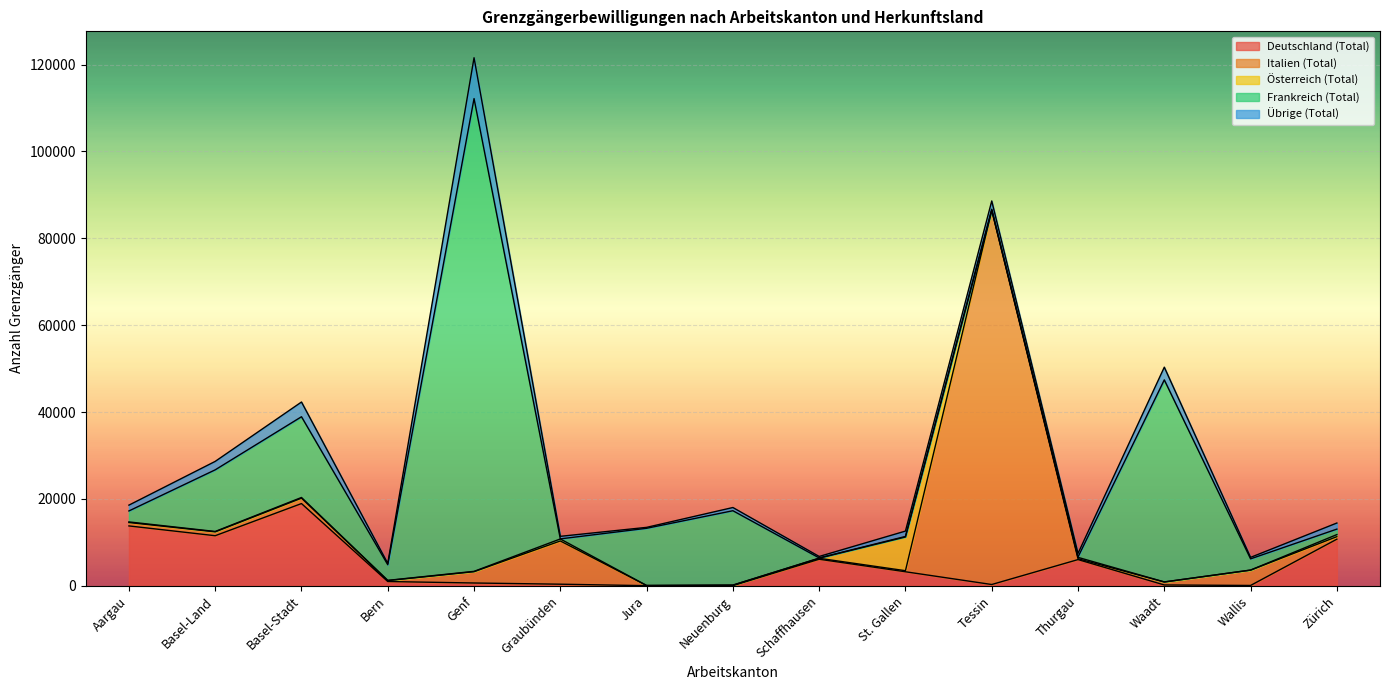

Reading left to right, extract all data points from this chart.

Deutschland (Total): 13776	11522	18926	975	635	359	18	31	6105	3222	287	6026	184	68	10725
Italien (Total): 782	896	1245	224	2610	9953	42	114	217	244	86173	195	685	3535	579
Österreich (Total): 142	81	154	43	70	463	0	2	41	7770	19	315	12	9	474
Frankreich (Total): 2526	14192	18590	3600	108855	20	13173	17129	43	115	214	81	46518	2585	1264
Übrige (Total): 1337	1944	3391	306	9404	585	211	739	337	1237	1906	834	2928	339	1404